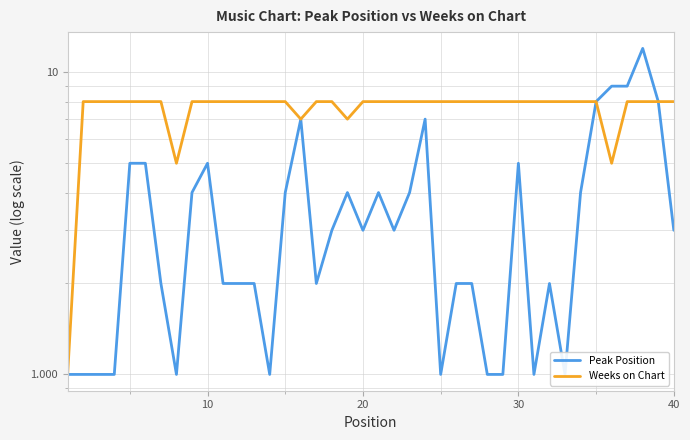

Which series has the widest spread of values?

Peak Position